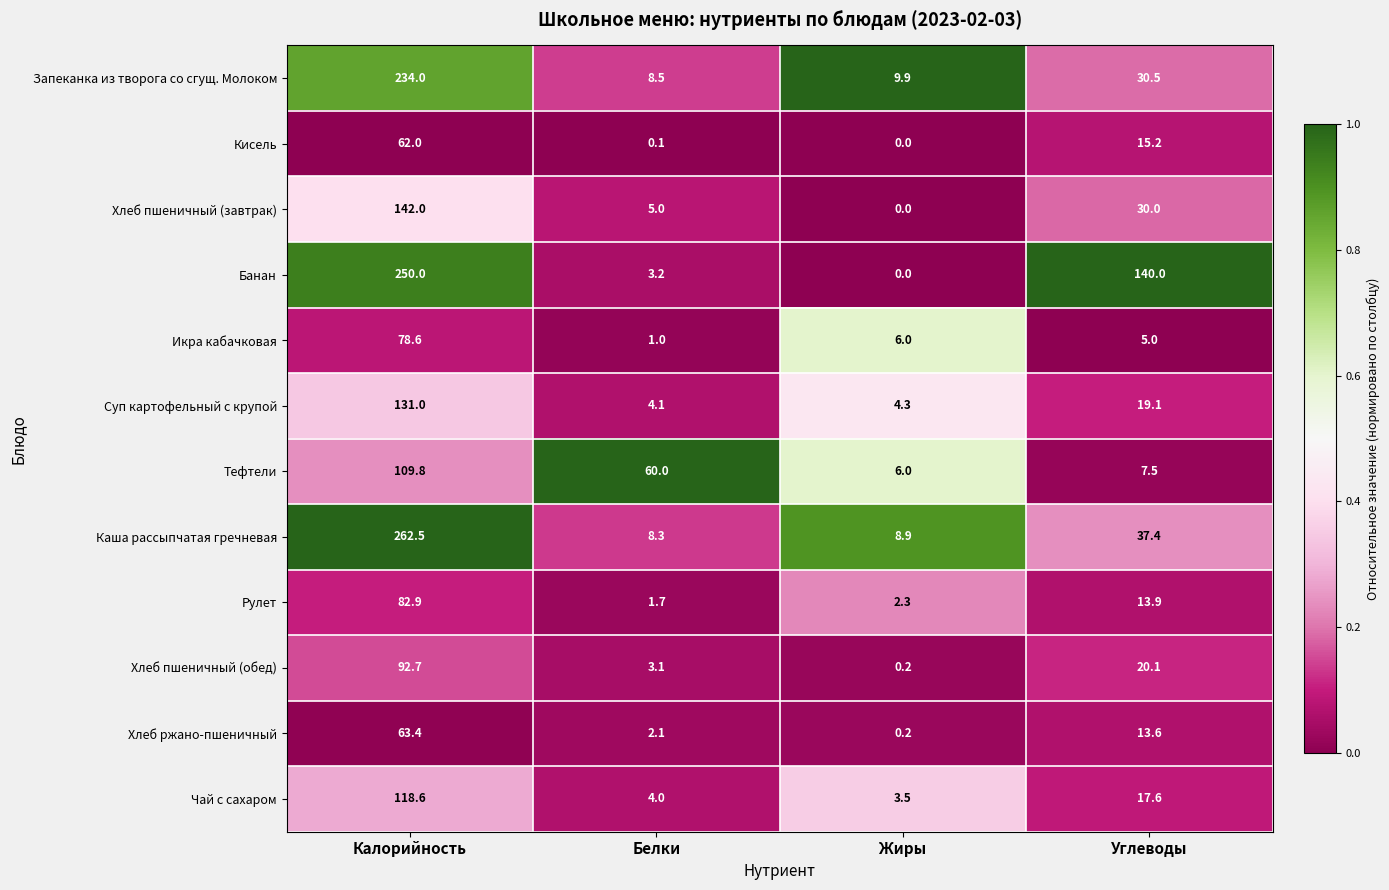

What is the greatest value displayed?

262.5